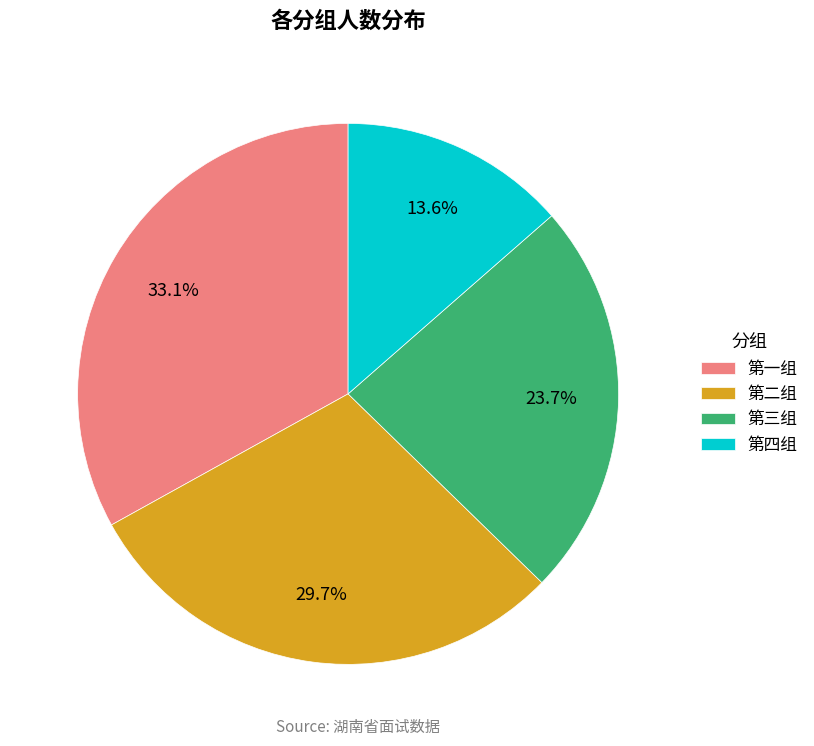

Which slice is the largest?

第一组